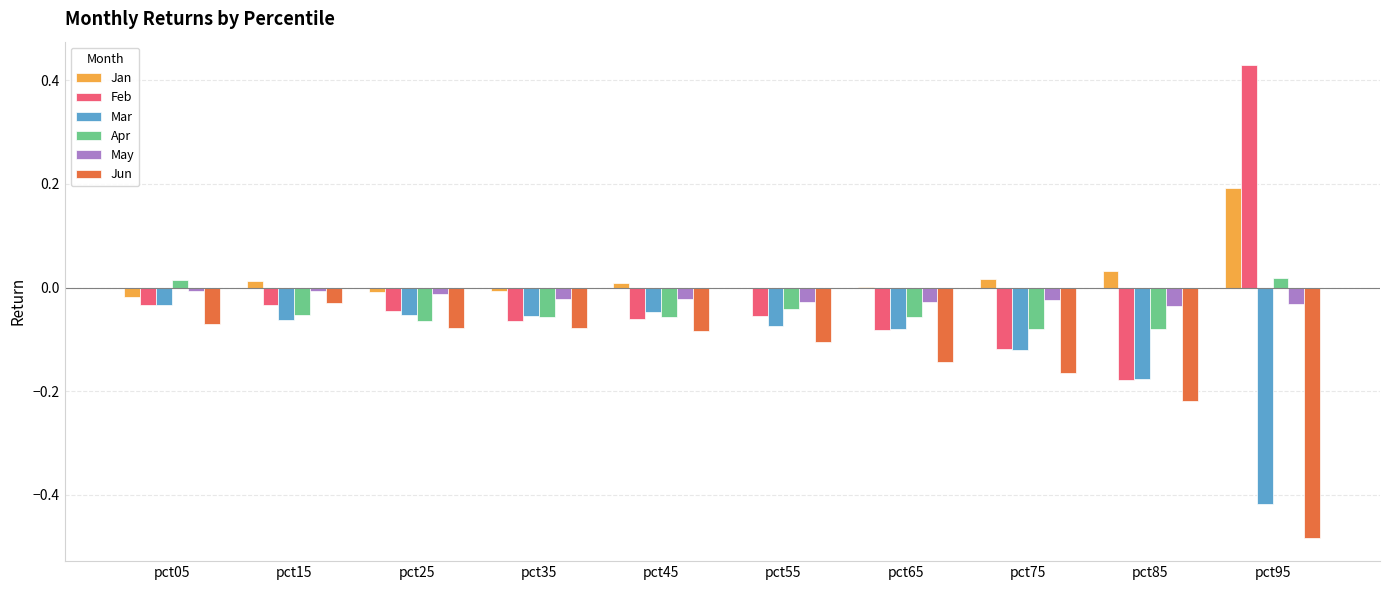

Which series has the widest spread of values?

Feb